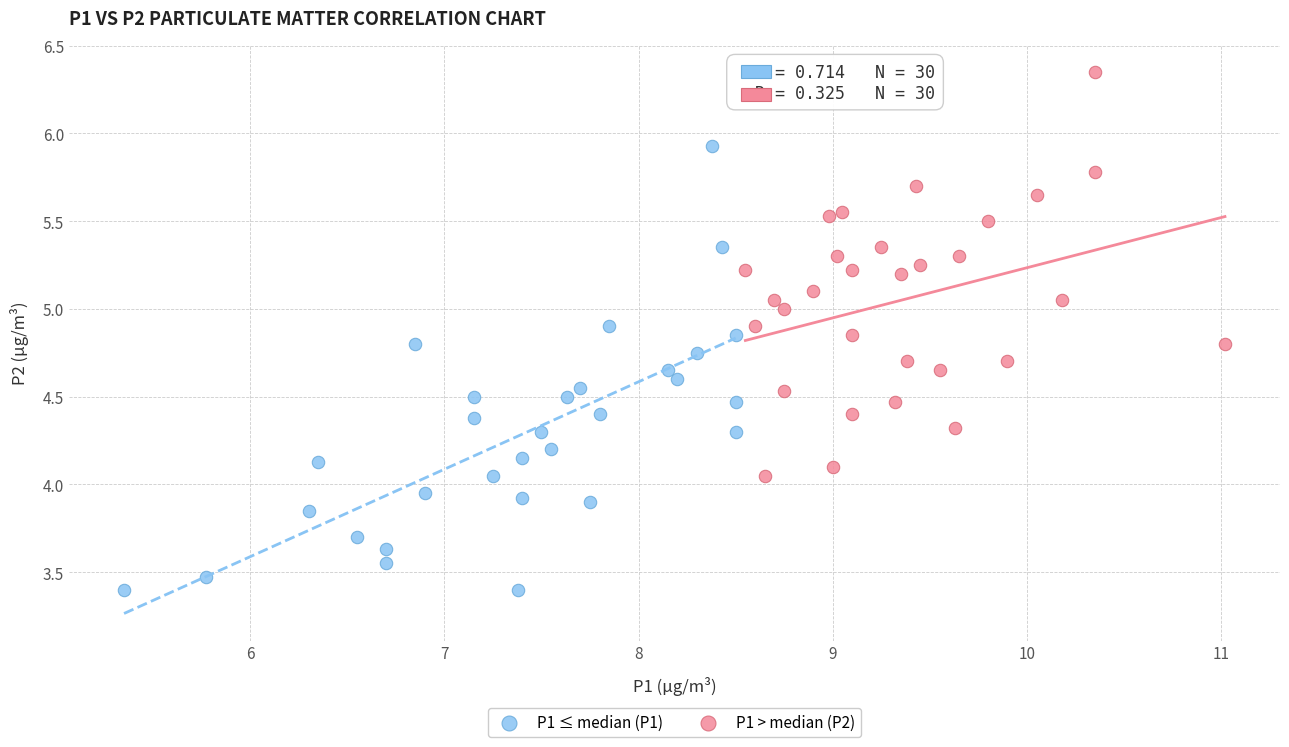

What are all the series names shown in the legend?

P1 ≤ median (P1), P1 > median (P2)